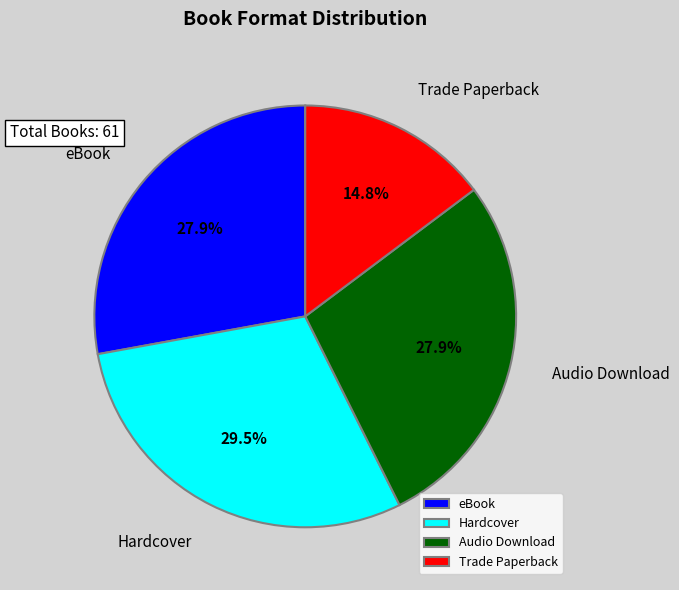

Is Audio Download the majority of the pie?

No